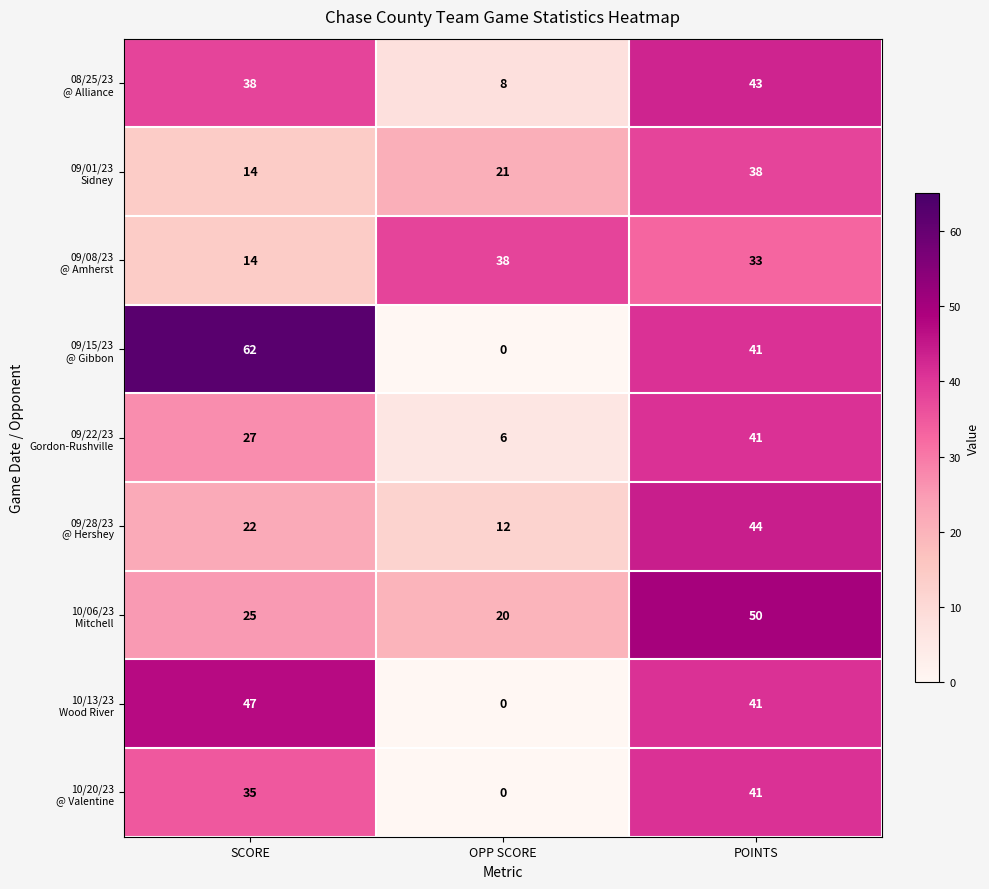

At which category is the sum across all series the highest?

POINTS